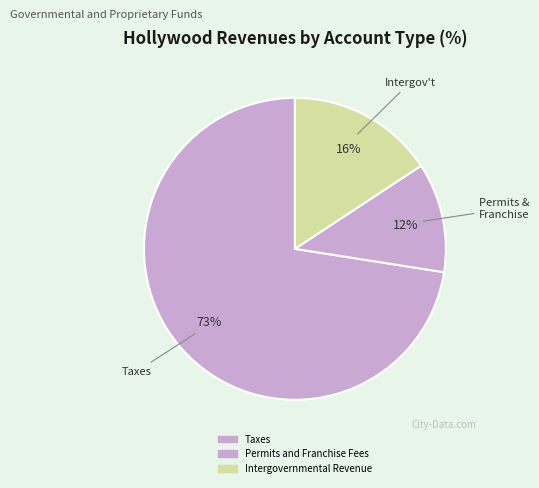

How many segments does this pie chart have?

3